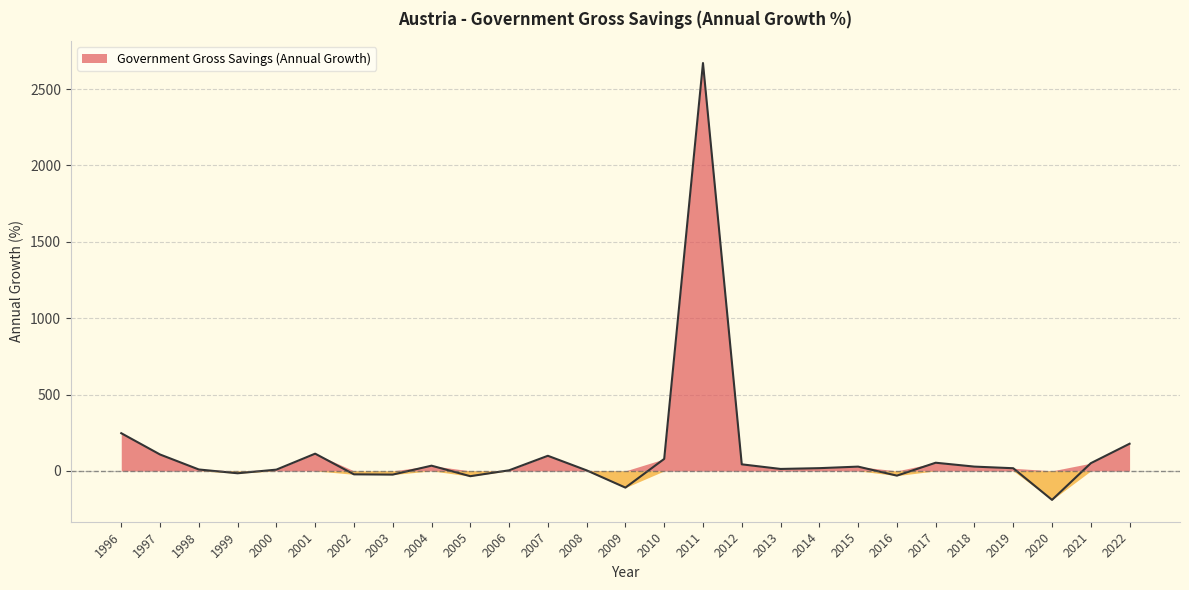

Reading left to right, extract all data points from this chart.

1996=246.7	1997=107.2	1998=9.2	1999=-15.7	2000=8.1	2001=112.7	2002=-22.7	2003=-24.3	2004=34.0	2005=-34.8	2006=3.7	2007=98.8	2008=3.4	2009=-109.6	2010=78.4	2011=2670.6	2012=42.9	2013=12.6	2014=17.8	2015=27.9	2016=-31.1	2017=53.4	2018=27.9	2019=17.3	2020=-190.0	2021=50.2	2022=177.7